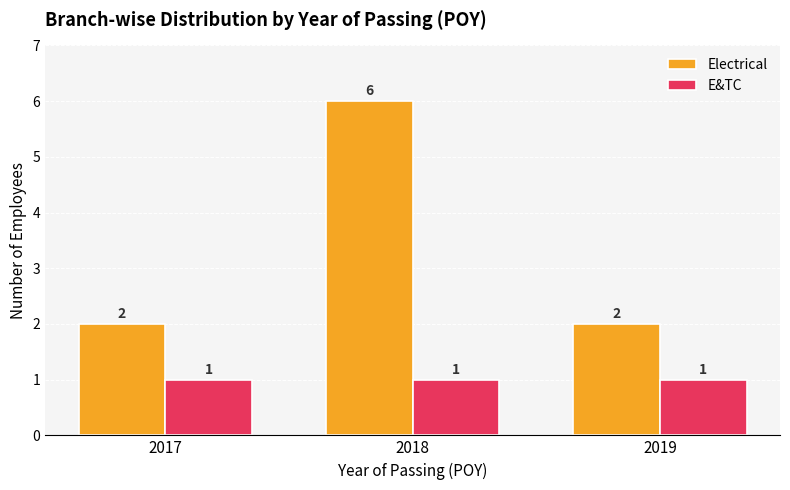

How many categories are shown in the chart?

3